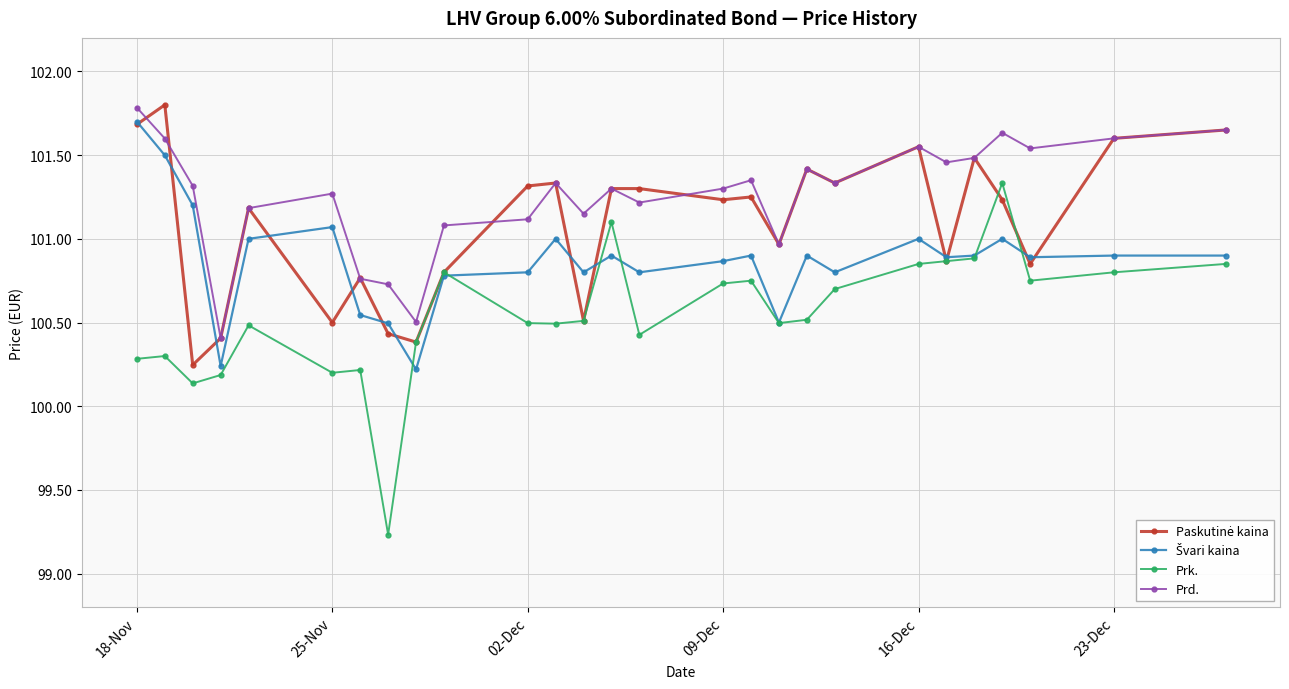

True or false: Prd. and Prk. cross at least once.

False